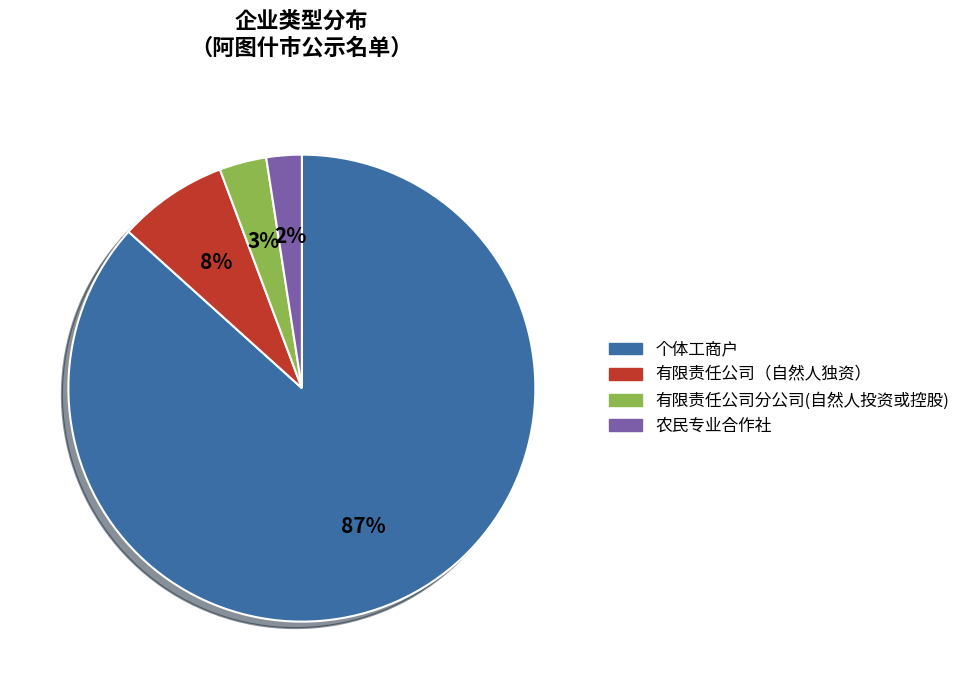

Does 个体工商户 account for over 50% of the chart?

Yes